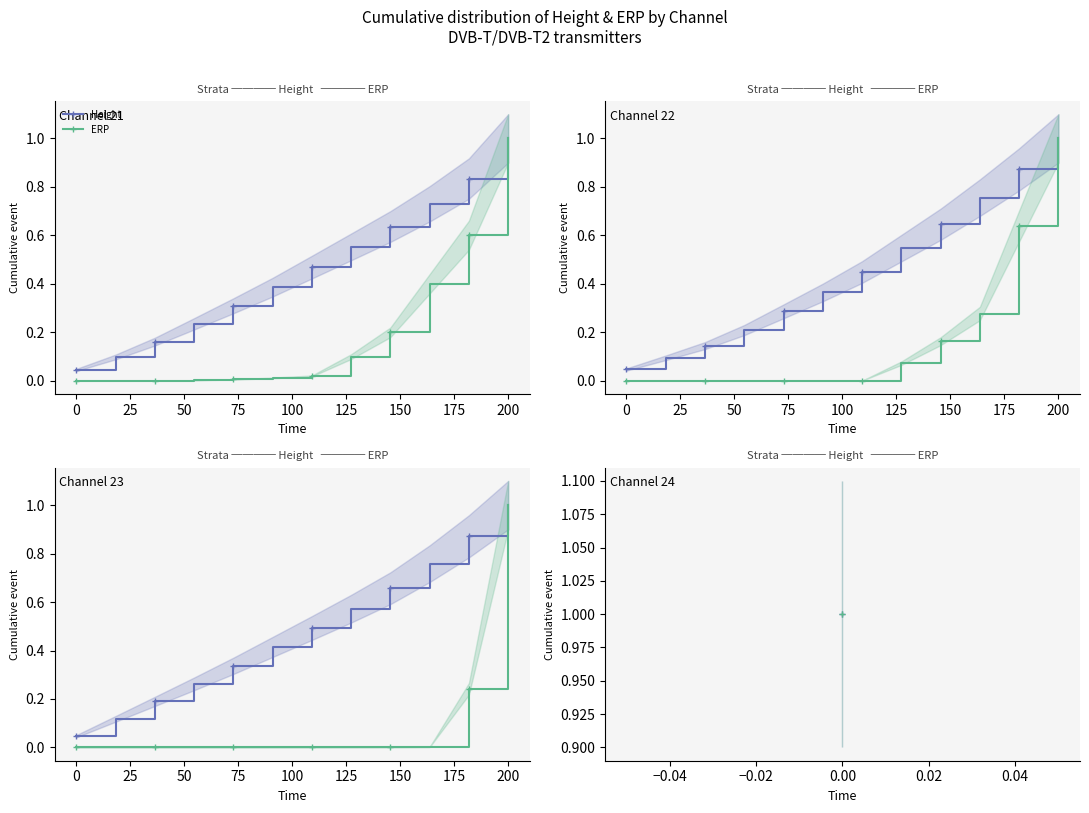

True or false: ERP has more than 2 interior local peaks.

False